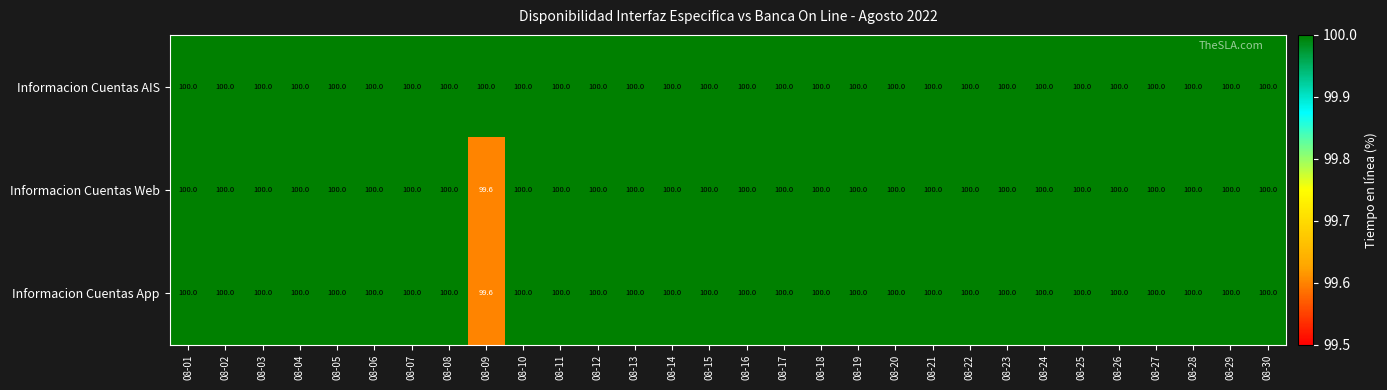

Where is Informacion Cuentas Web nearest to the value 99?

08-09